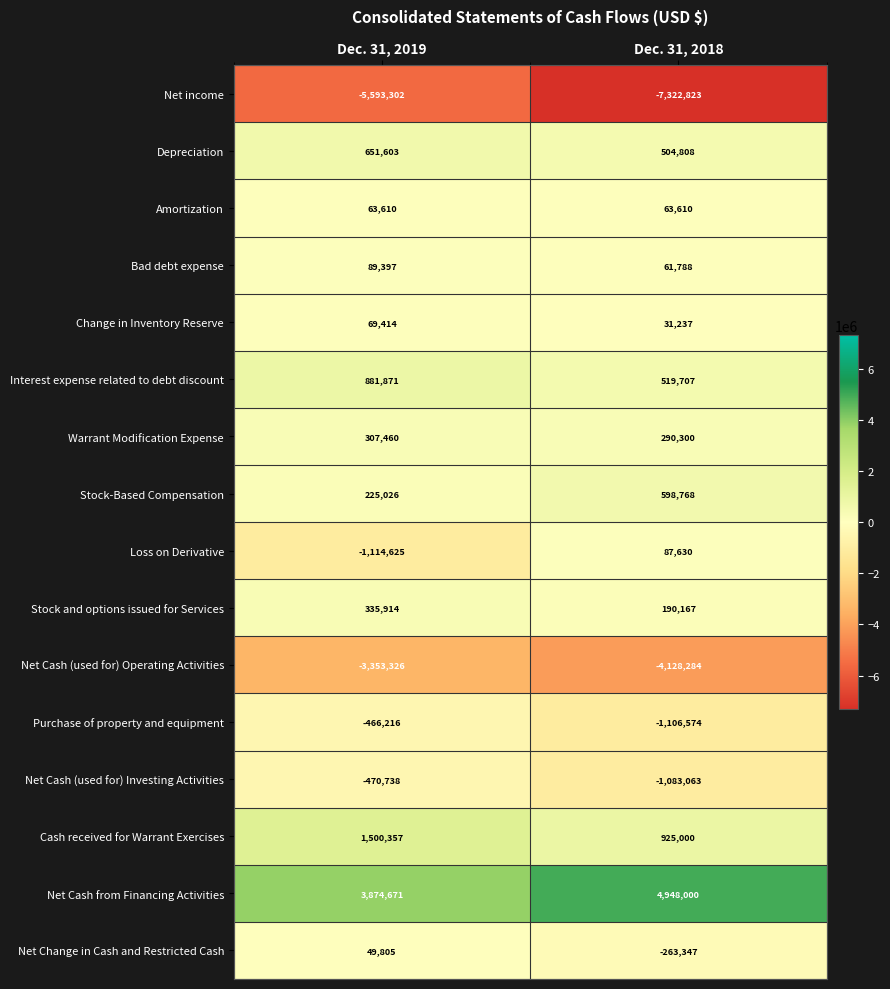

How many series are shown in this chart?

16